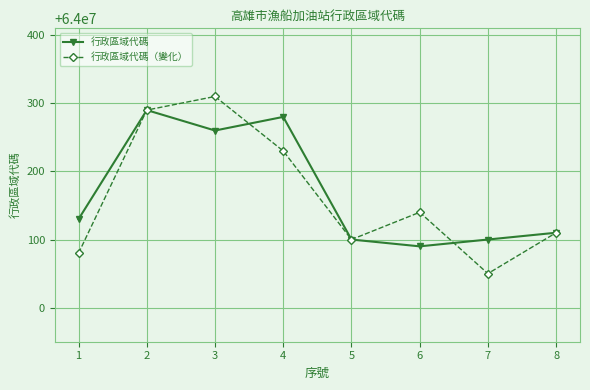

Reading right to left, transcribe all the data shown in this chart.

行政區域代碼: 64000110	64000100	64000090	64000100	64000280	64000260	64000290	64000130
行政區域代碼（變化）: 64000110	64000050	64000140	64000100	64000230	64000310	64000290	64000080